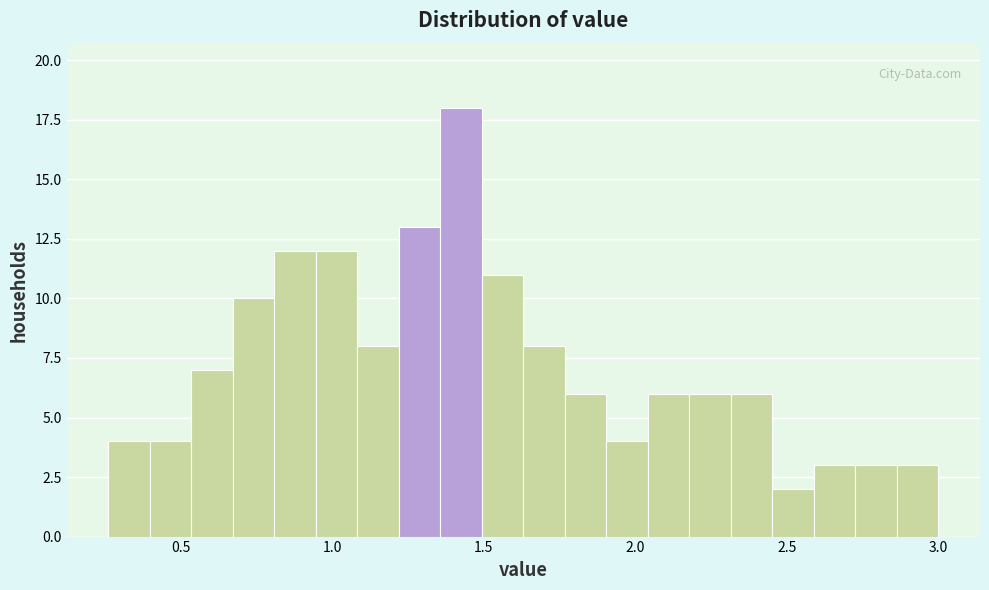

Around what value on the x-axis is the tallest bar? Give the approximate position of its centre, as read against the axis.

1.40